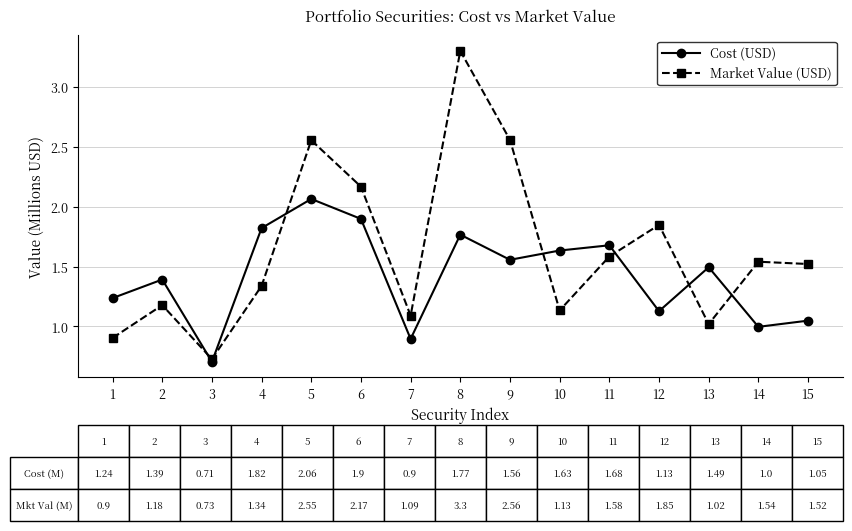

Which series changed the most between 3 and 15?

Market Value (USD)